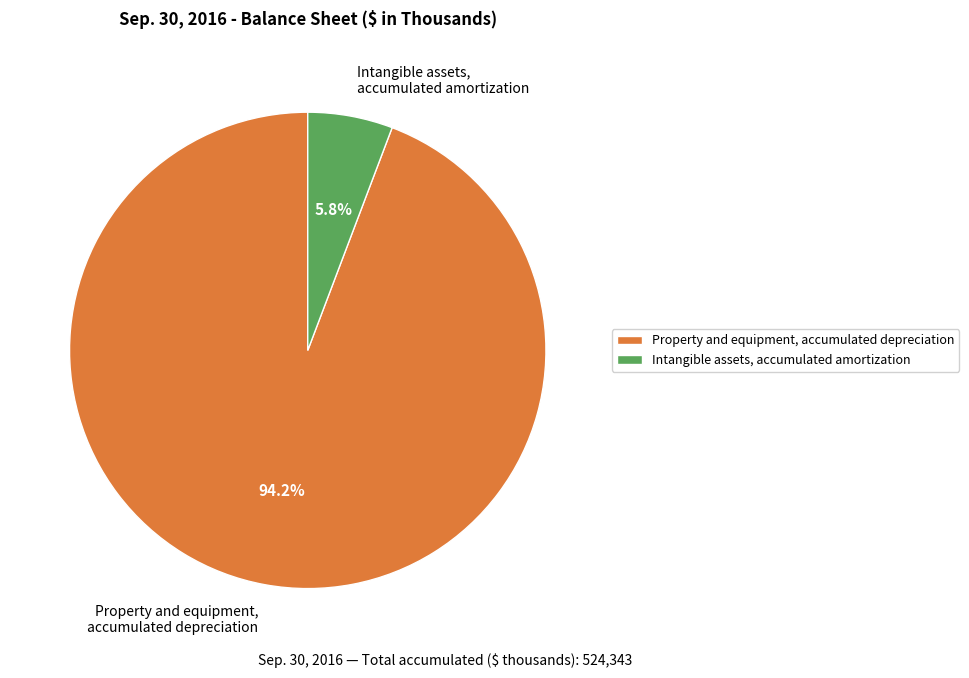

Which slice is the smallest?

Intangible assets, accumulated amortization